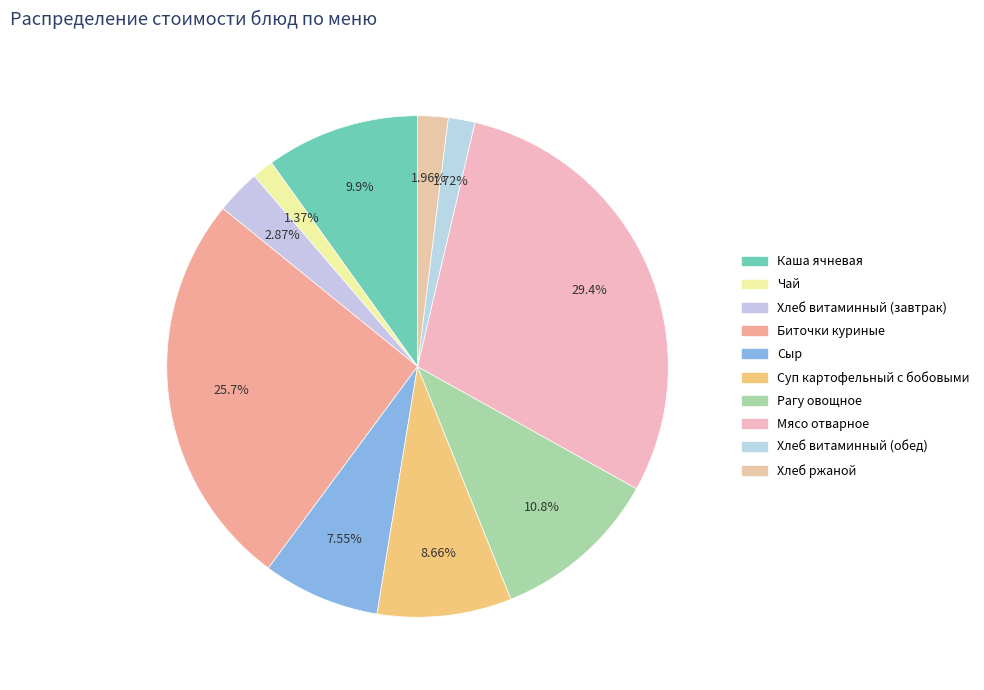

To the nearest percent, what percentage of the pie is Чай?

1%